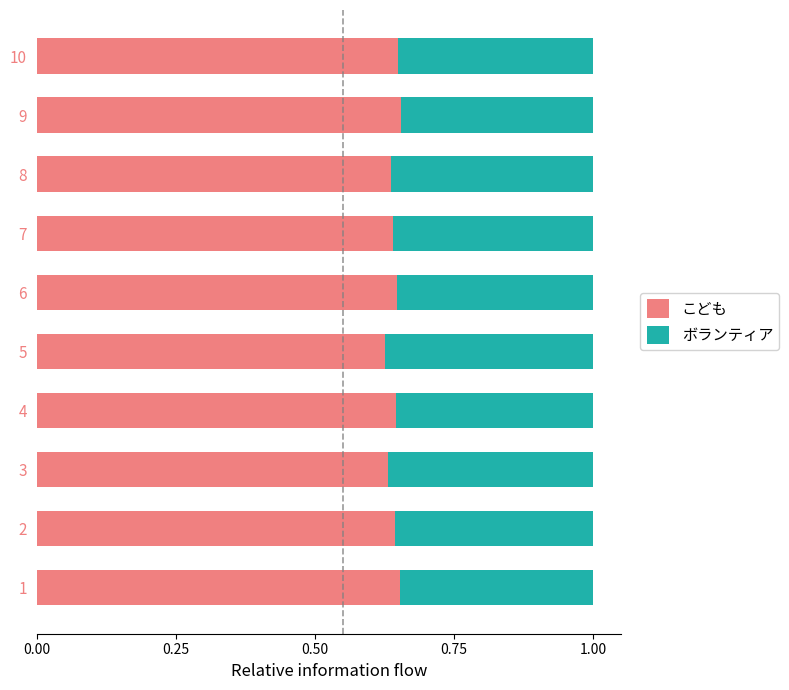

The value of こども at 9 is 0.1. True or false?

False